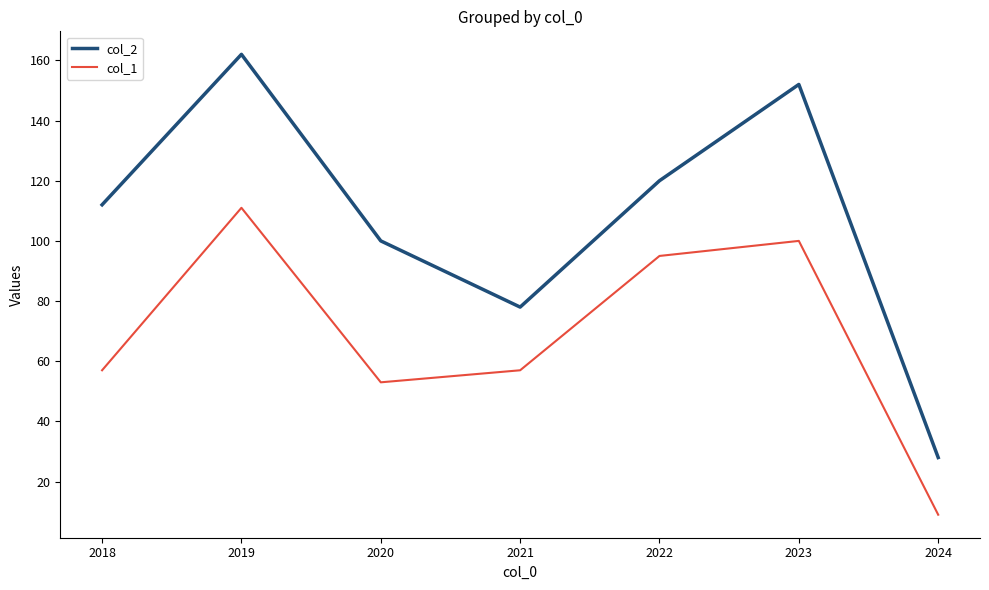

Rank the categories by col_2 value from highest to lowest.

2019, 2023, 2022, 2018, 2020, 2021, 2024